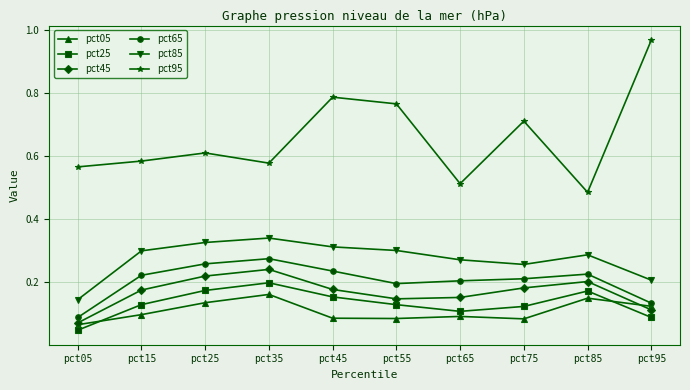

True or false: pct45 has a value of 0.2 at pct85.

True